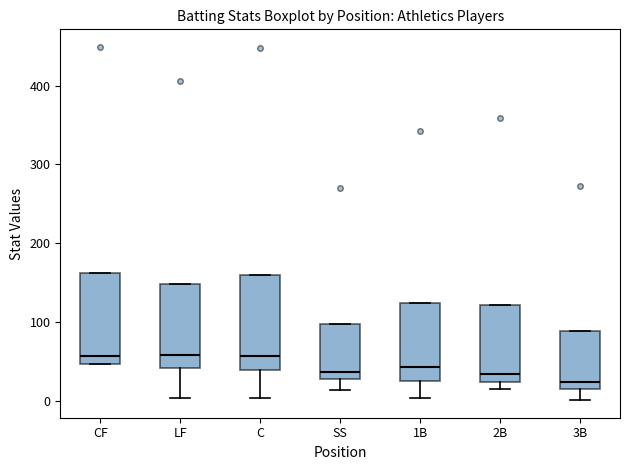

Reading left to right, read every box against the y-axis: the position of its median line, the range the box covers, and the ends of its whiskers. The values are not printed on the chart, so give them approximately, as read against the axis.

CF: median 60, box 50 to 160, whiskers 50 to 160
LF: median 60, box 40 to 150, whiskers 0 to 150
C: median 60, box 40 to 160, whiskers 0 to 160
SS: median 40, box 30 to 100, whiskers 10 to 100
1B: median 40, box 30 to 120, whiskers 0 to 120
2B: median 30, box 20 to 120, whiskers 20 (just below the box's lower edge) to 120
3B: median 20 (just above the box's lower edge), box 20 to 90, whiskers 0 to 90